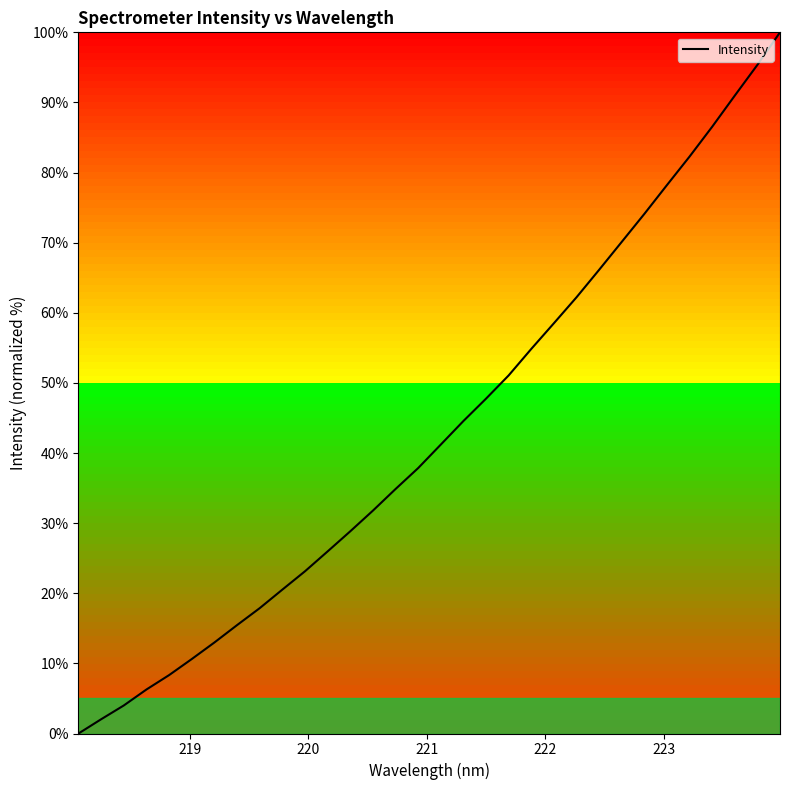

What is the maximum value shown in the chart?

100.0